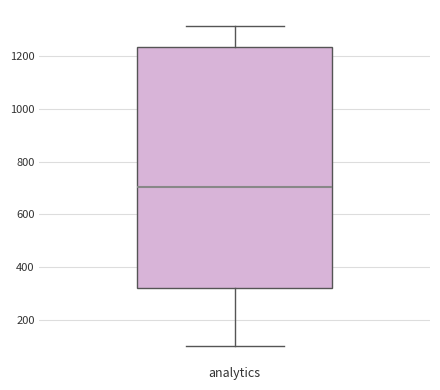

Where does the median line of the box for analytics sit on the y-axis? The values are not printed on the chart, so give them approximately, as read against the axis.

700